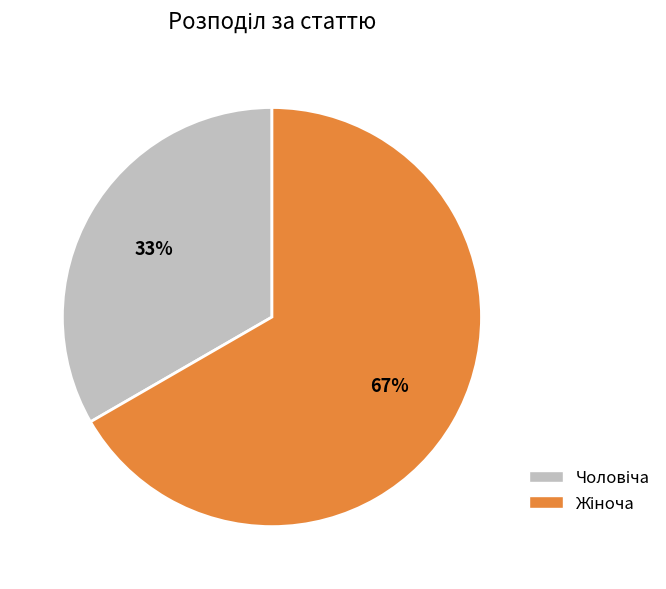

To the nearest percent, what is the average slice percentage?

50%